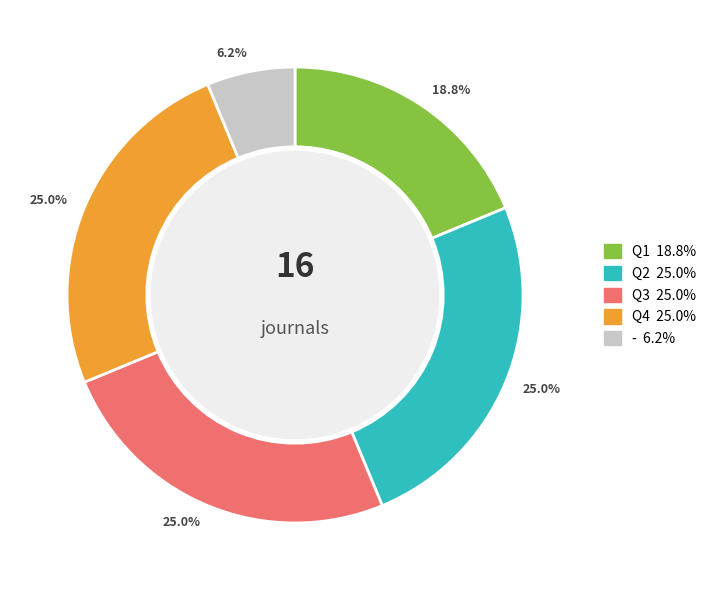

Do Q2 and Q1 together represent more than half of the pie?

No